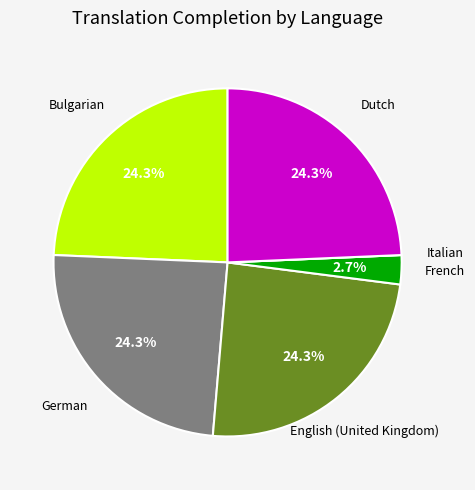

Does Dutch represent more than half of the total?

No